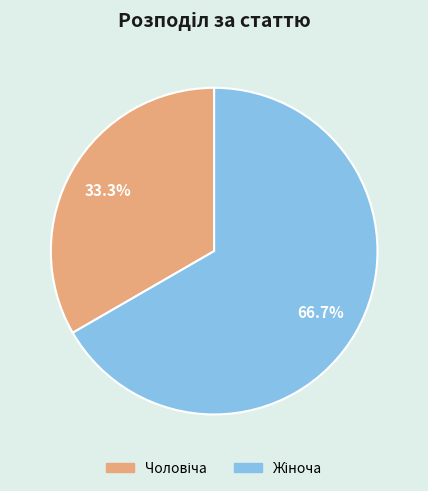

The Жіноча slice represents 74% of the pie. True or false?

False